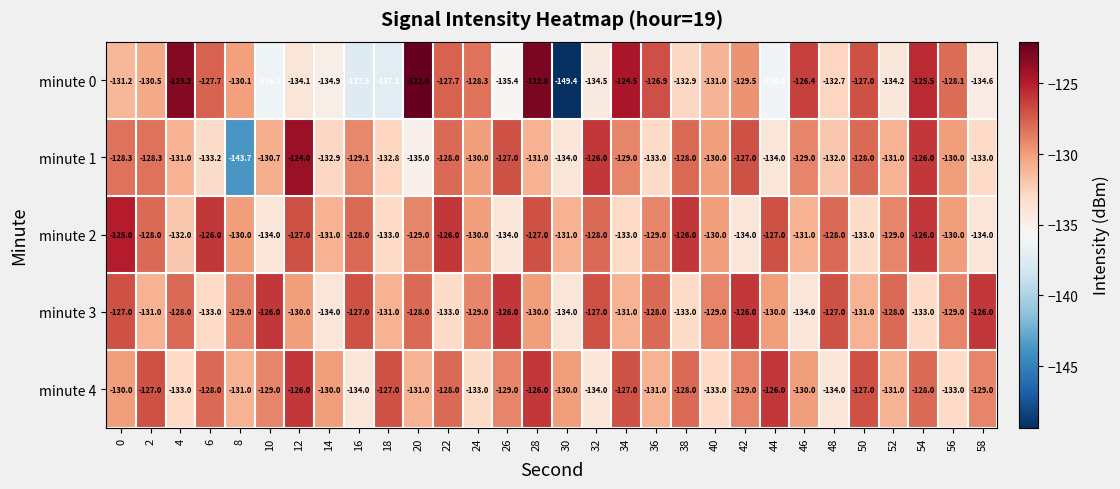

Count the minute 4 values in the range -131 to -128.

16